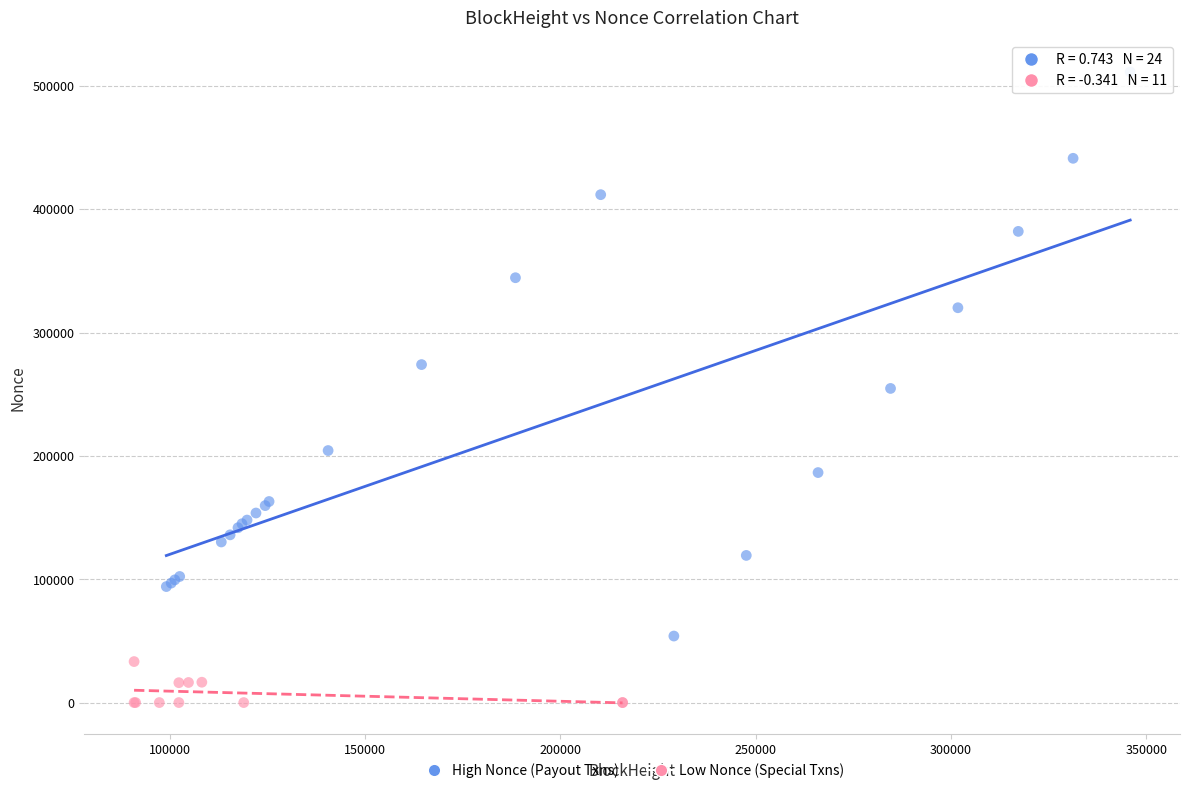

Which series reaches the minimum Y coordinate?

Low Nonce (Special Txns)